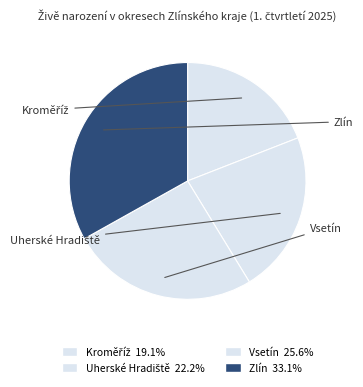

How many slices are in this pie chart?

4